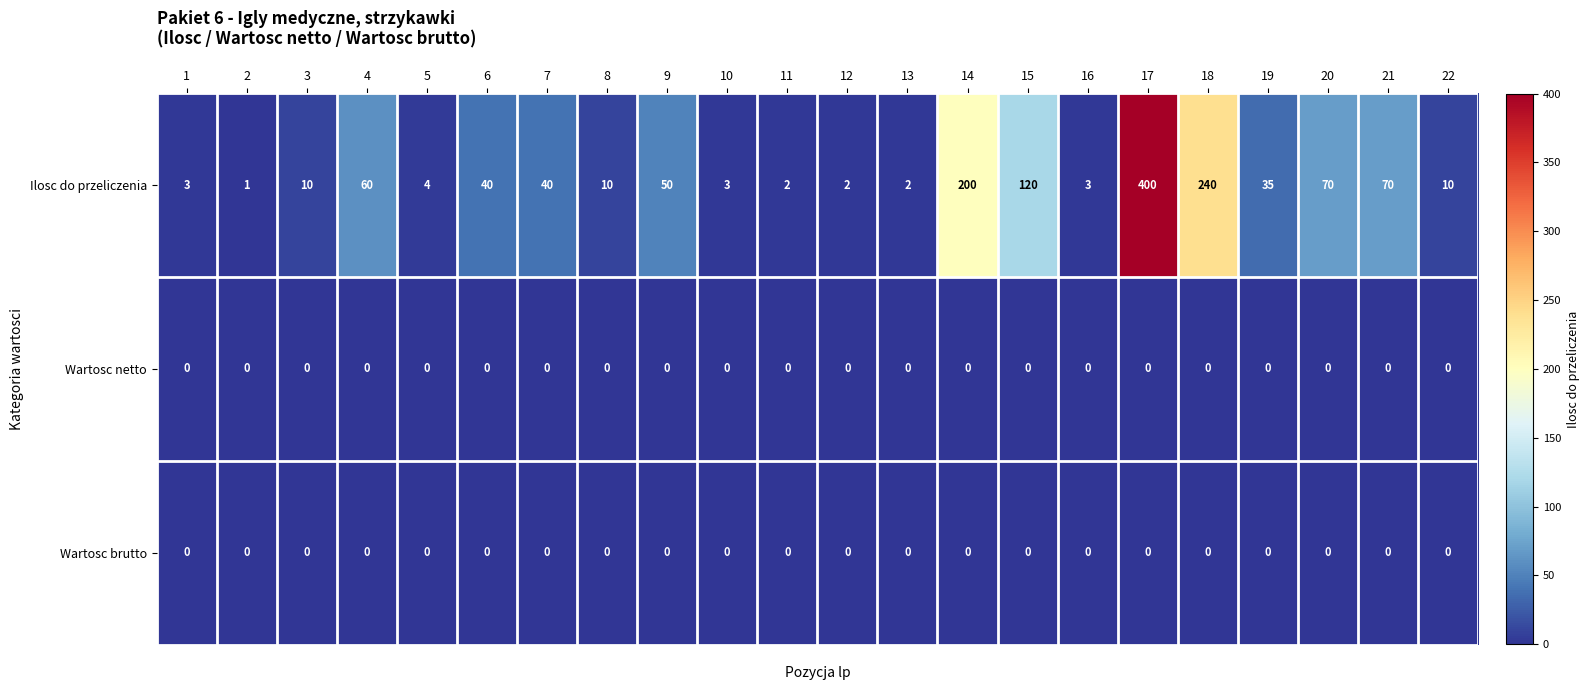

At which label does Ilosc do przeliczenia first exceed 35?

4